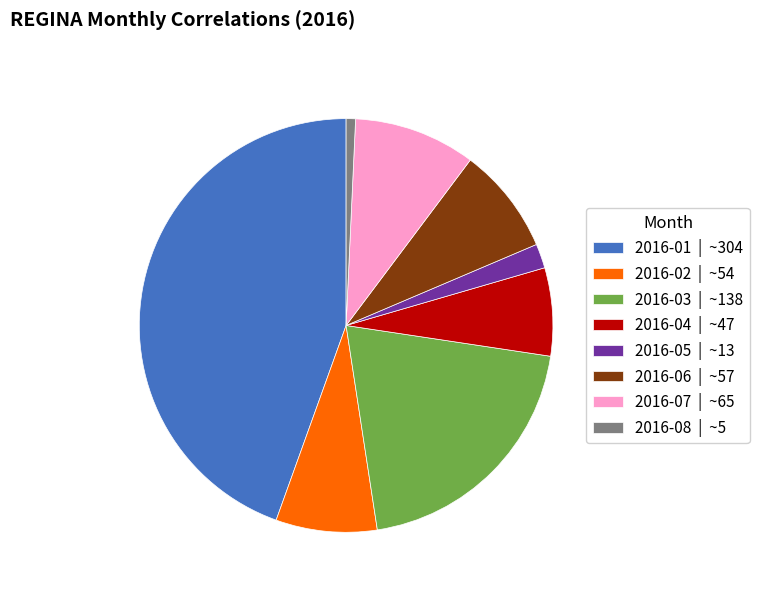

Is there any slice that represents more than half of the pie?

No